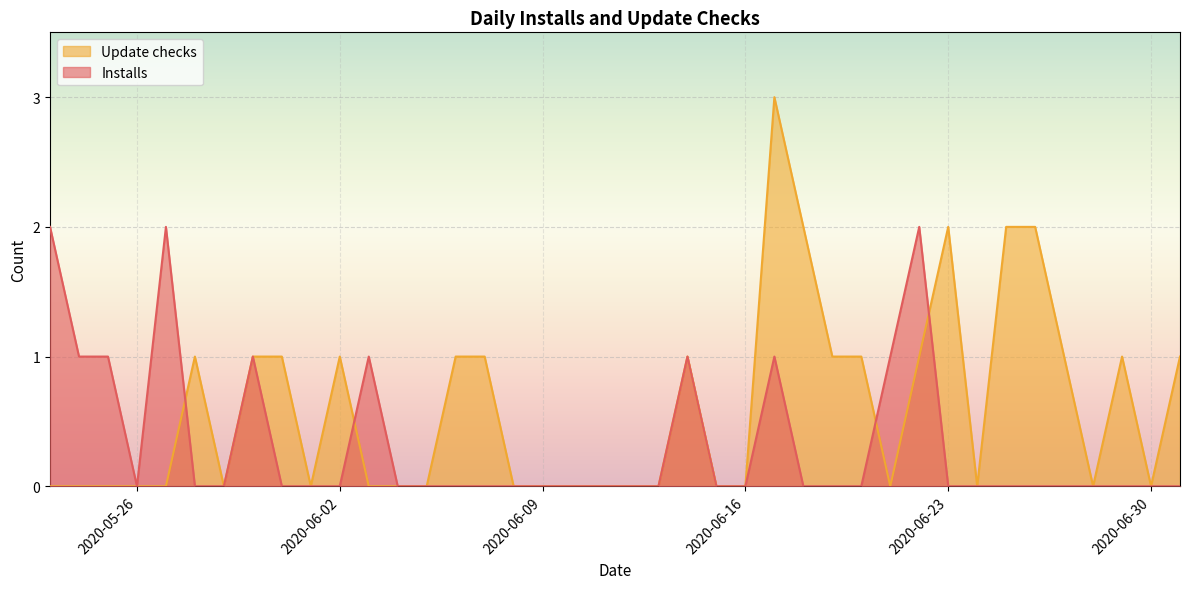

What is the highest value of the Installs series?

2